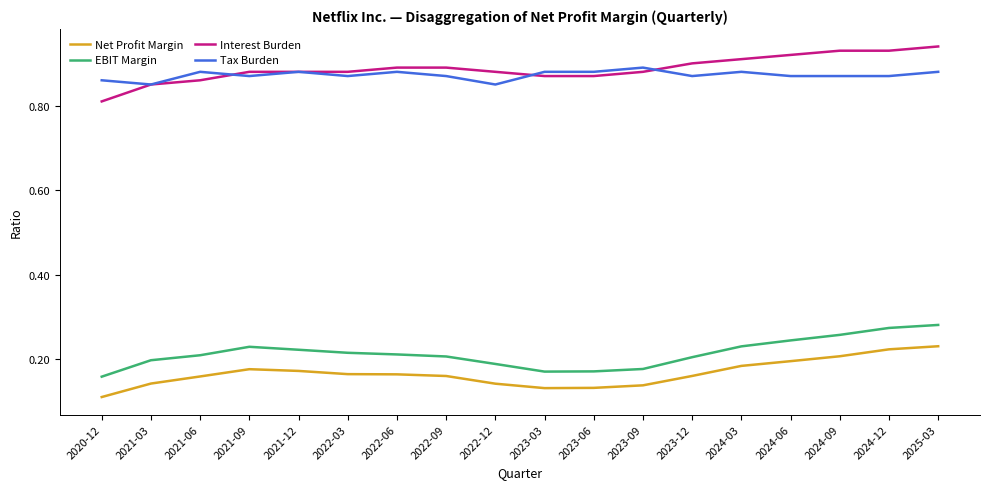

How many series are shown in this chart?

4